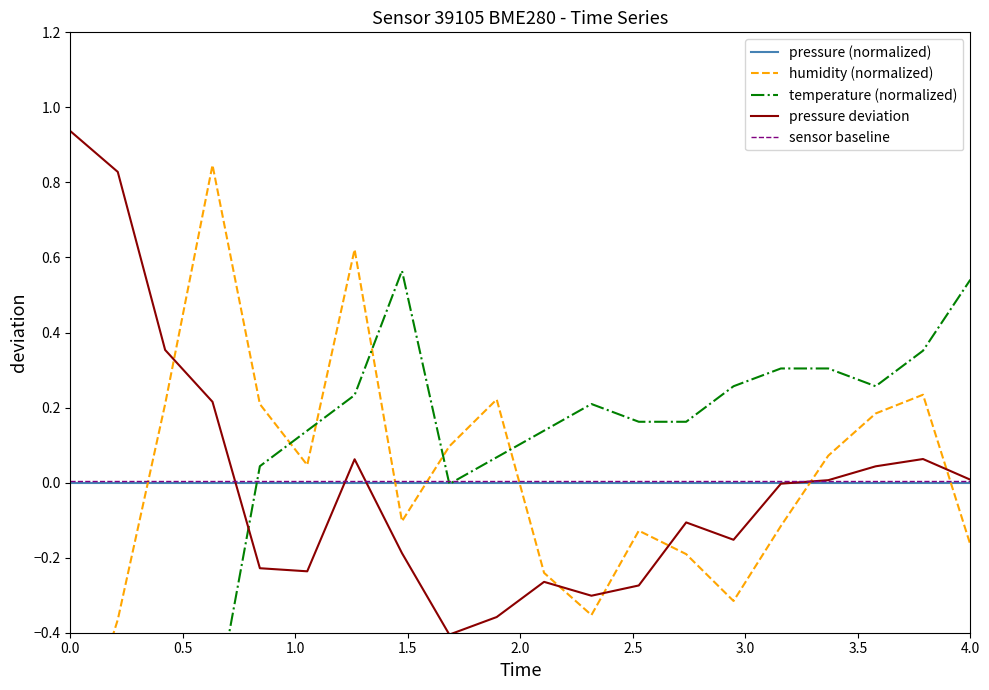

How many lines are shown in the chart?

5